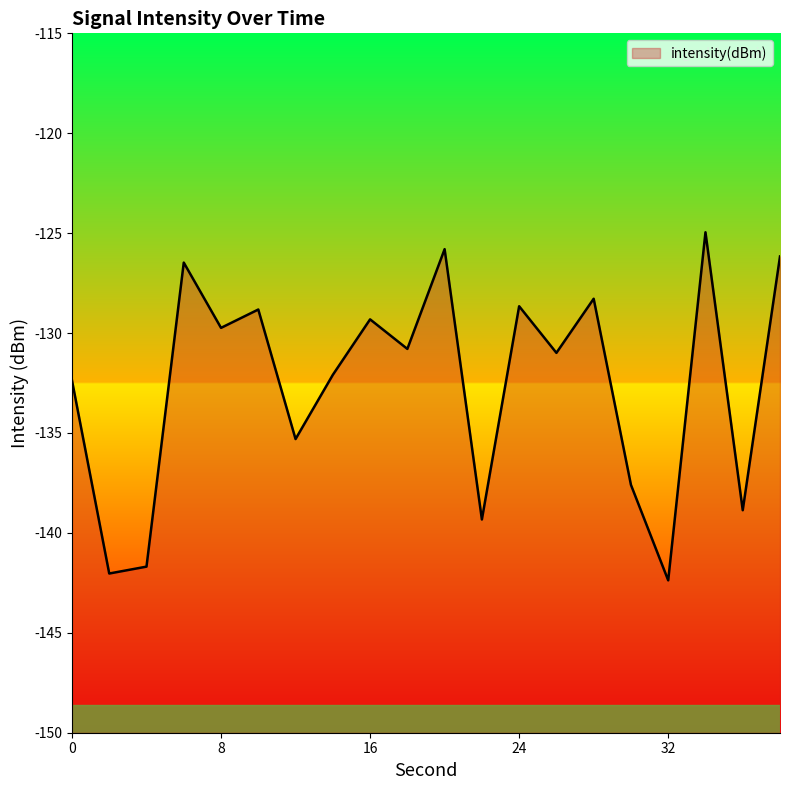

Count the number of data series in this chart.

1